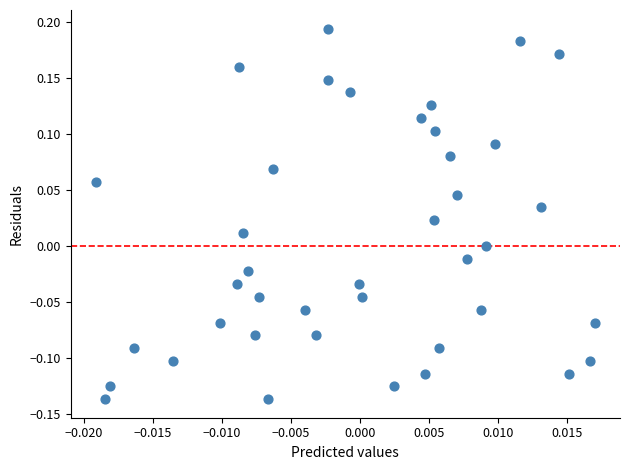

What is the range of Y values (max minus min)?

0.3